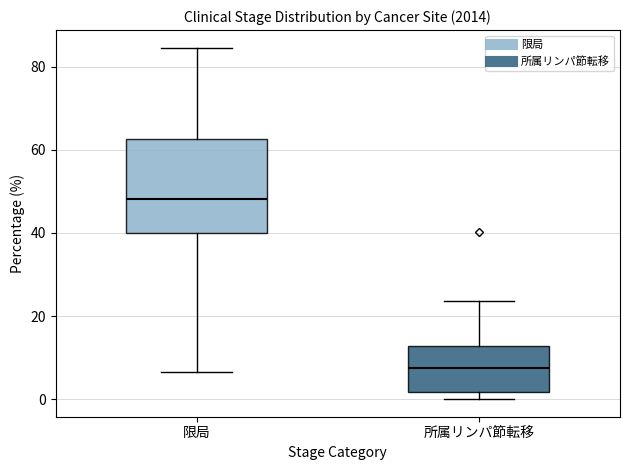

Which box is the tallest, from its lower edge to its upper edge?

限局